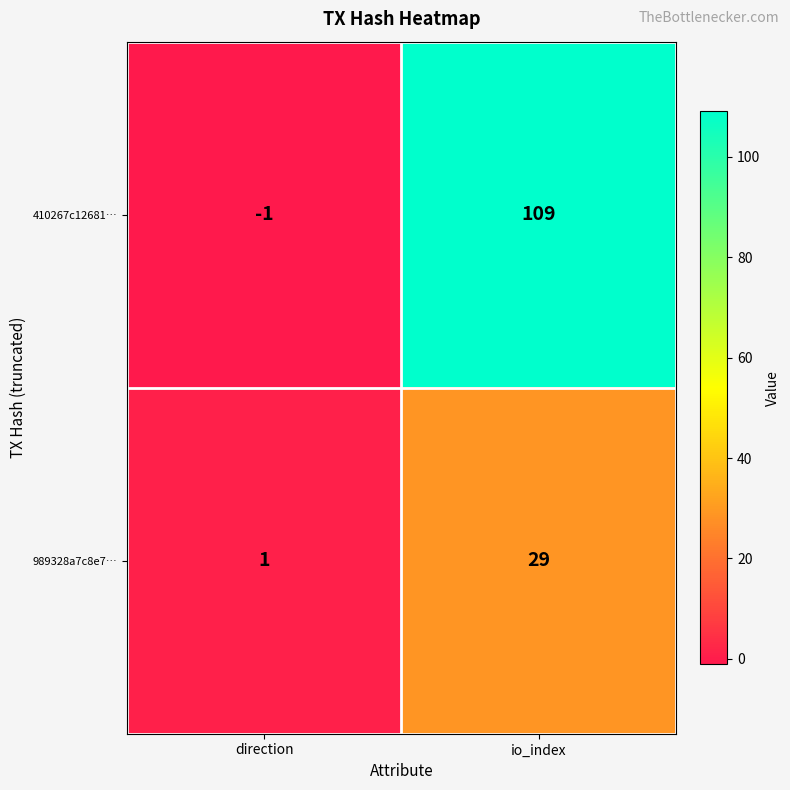

What is the difference between the 410267c12681… values at direction and io_index?

110